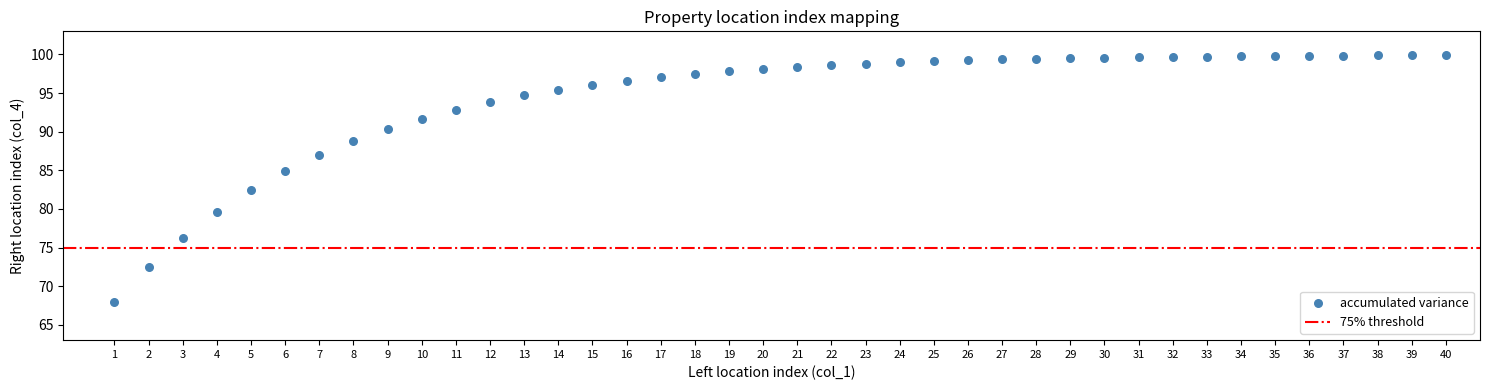

What is the range of Y values (max minus min)?

31.9